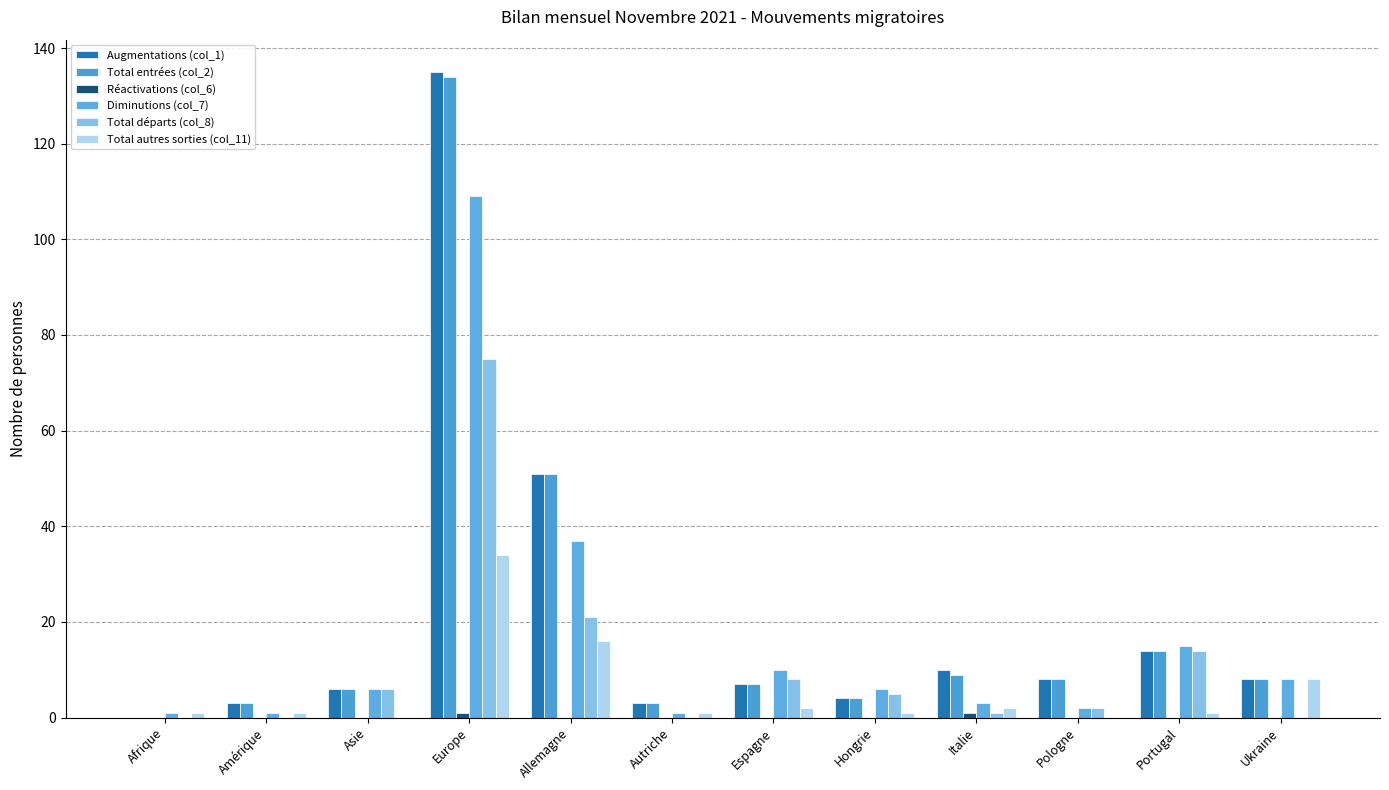

Are the bars horizontal?

No